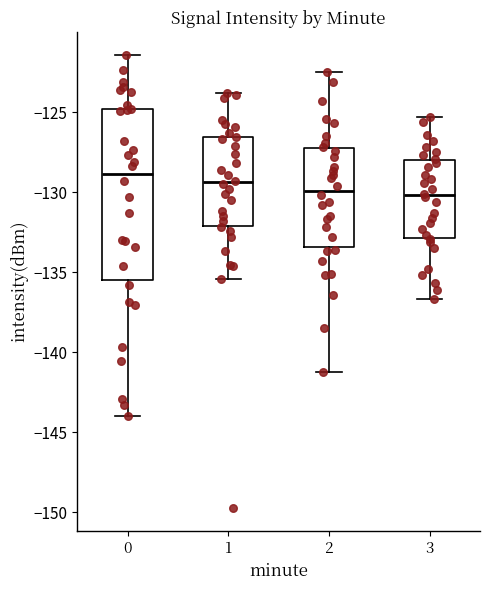

Where does the median line of the box at x = 0 sit on the y-axis? The values are not printed on the chart, so give them approximately, as read against the axis.

-129.0